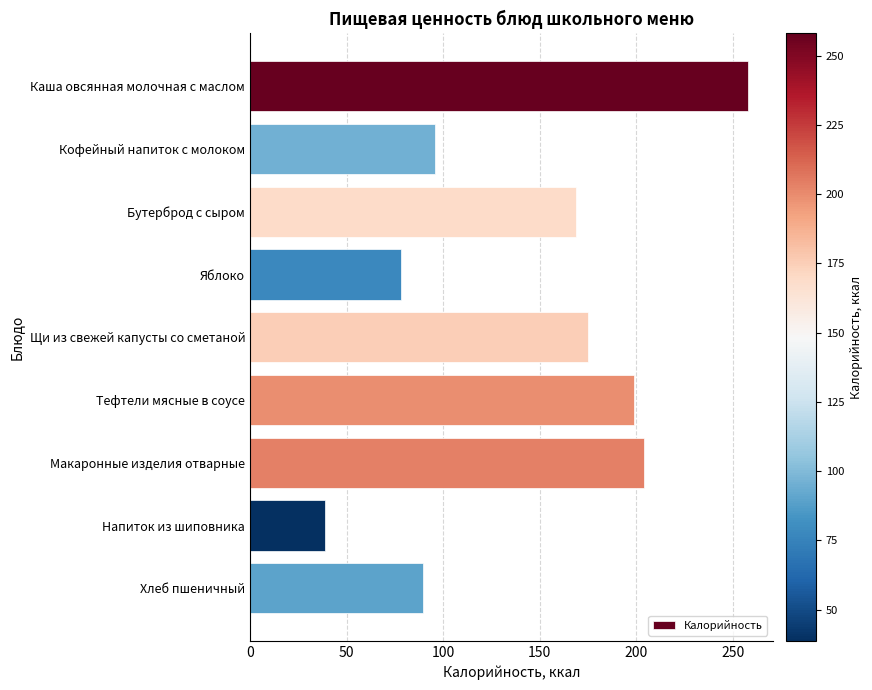

Does the chart contain stacked bars?

No